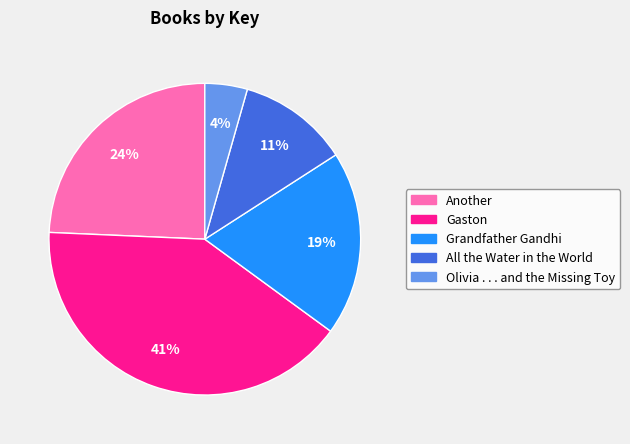

Does any single category account for the majority?

No